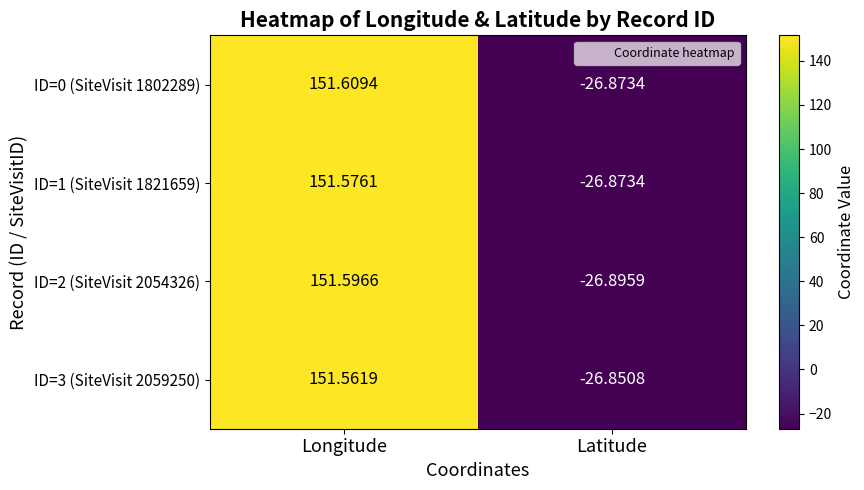

Rank the categories by ID=3 (SiteVisit 2059250) value from highest to lowest.

Longitude, Latitude